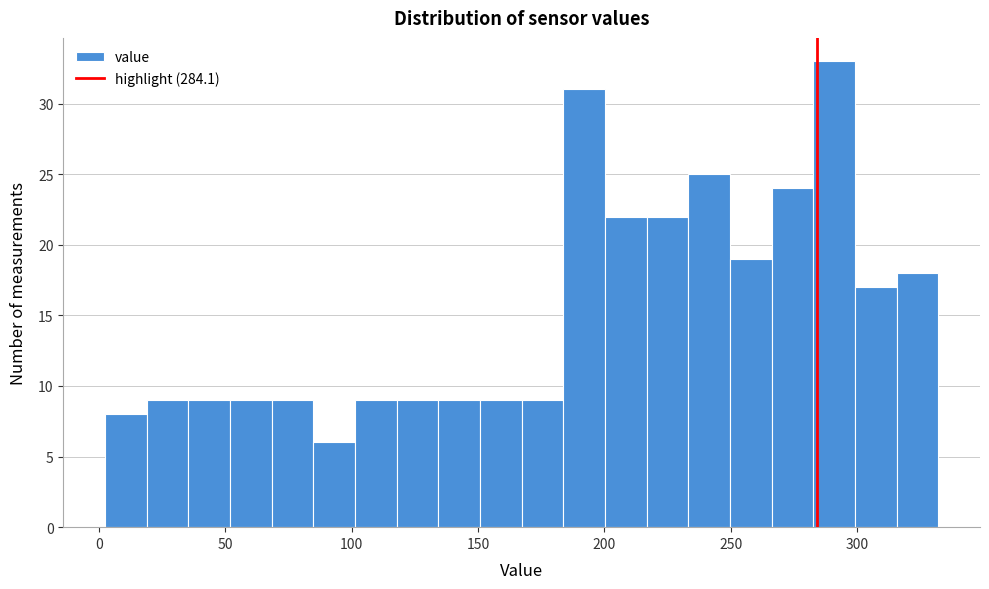

Around what value on the x-axis is the tallest bar? Give the approximate position of its centre, as read against the axis.

290